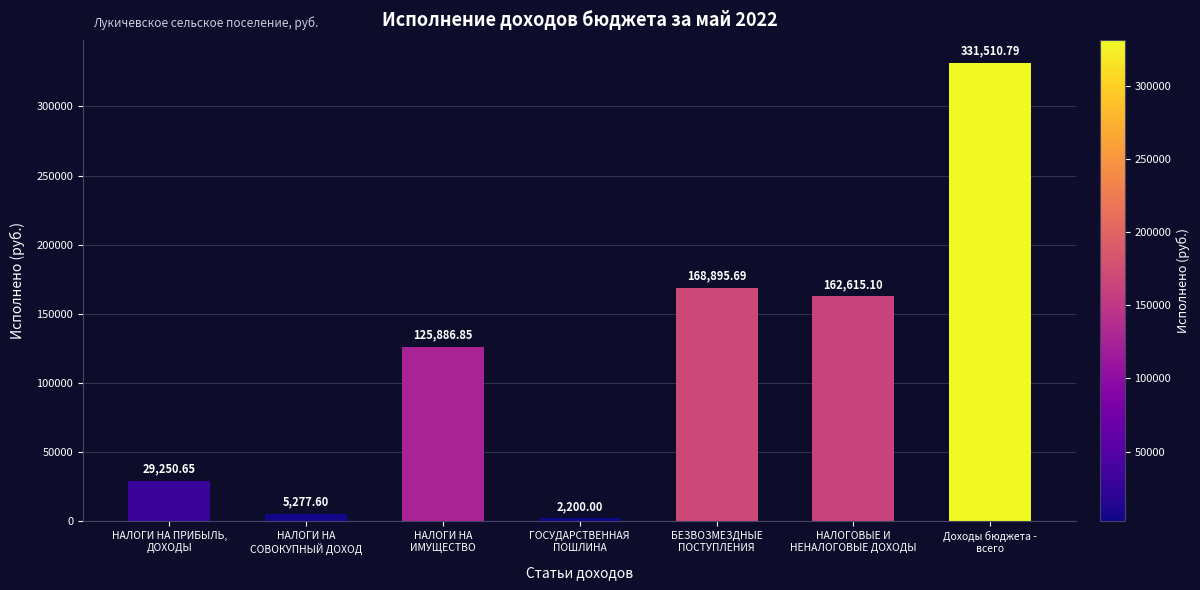

What is the difference between the second highest and second lowest values?

163618.1